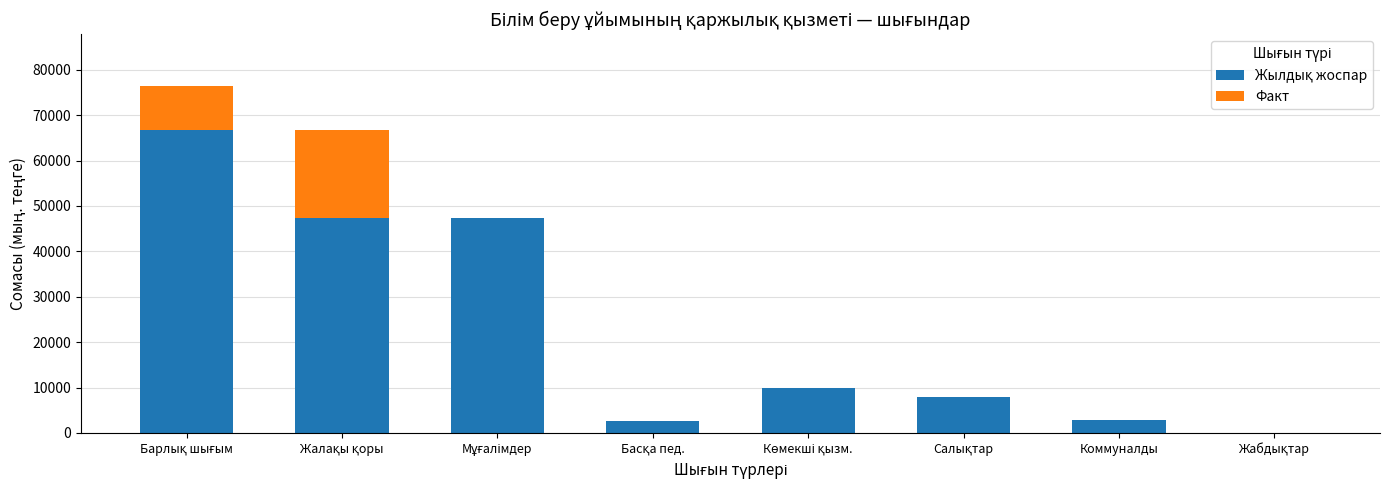

Between Басқа пед. and Барлық шығым, which is larger?

Барлық шығым